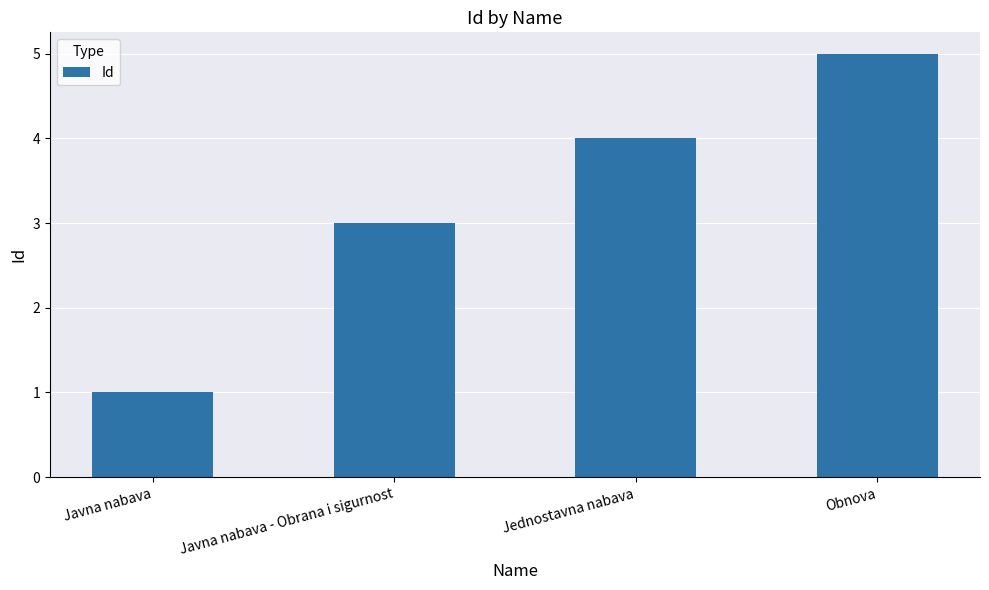

What is the label of the 1st bar from the right?

Obnova